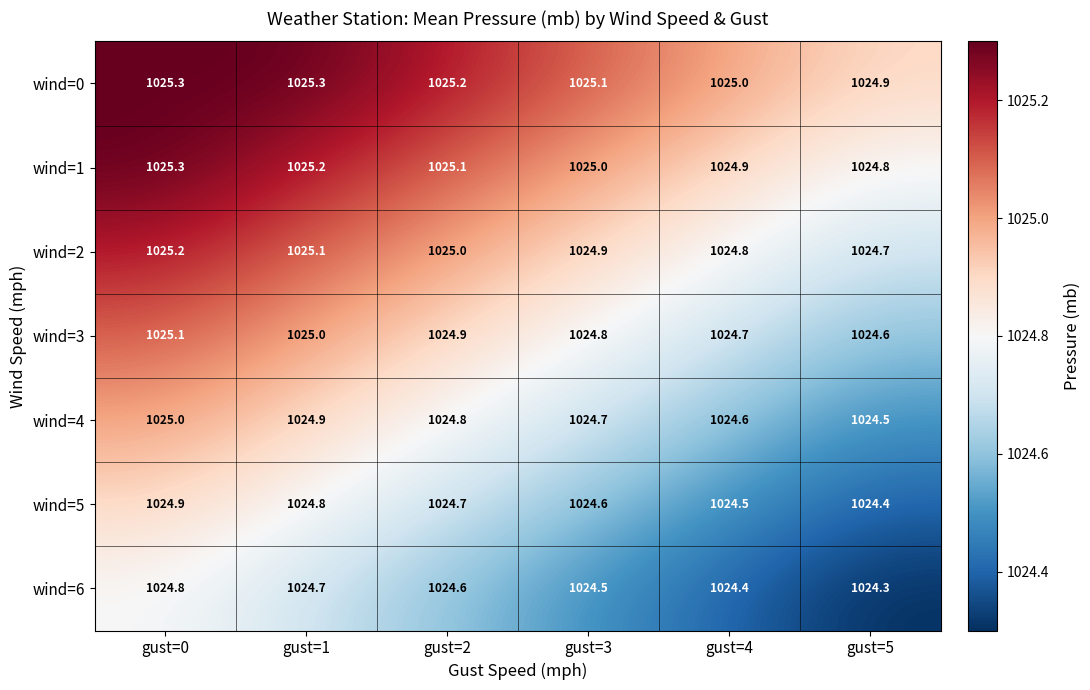

At gust=4, list the series in order from smallest to largest.

wind=6, wind=5, wind=4, wind=3, wind=2, wind=1, wind=0